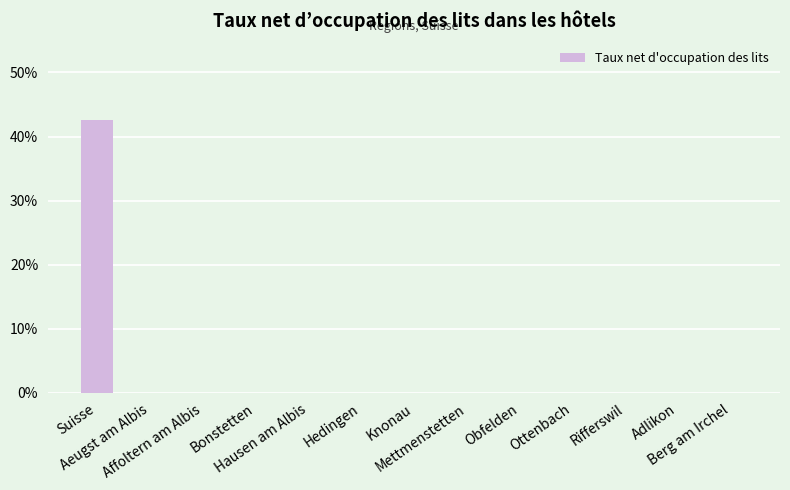

The value at Affoltern am Albis is 0.0. True or false?

True